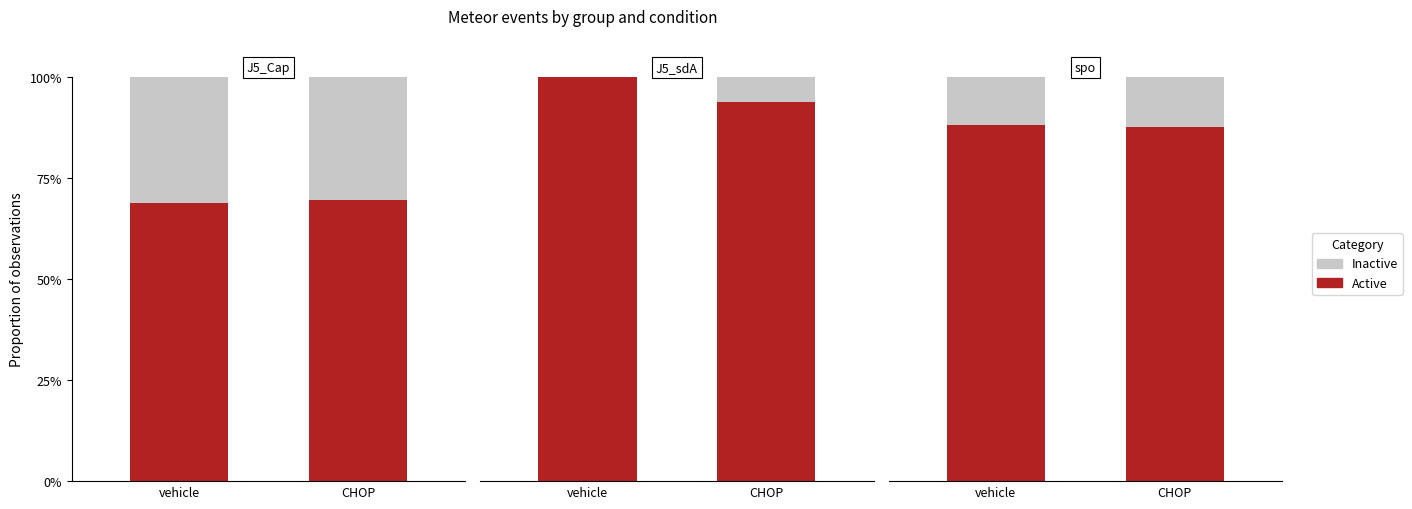

What is the label of the 1st bar from the right?

CHOP